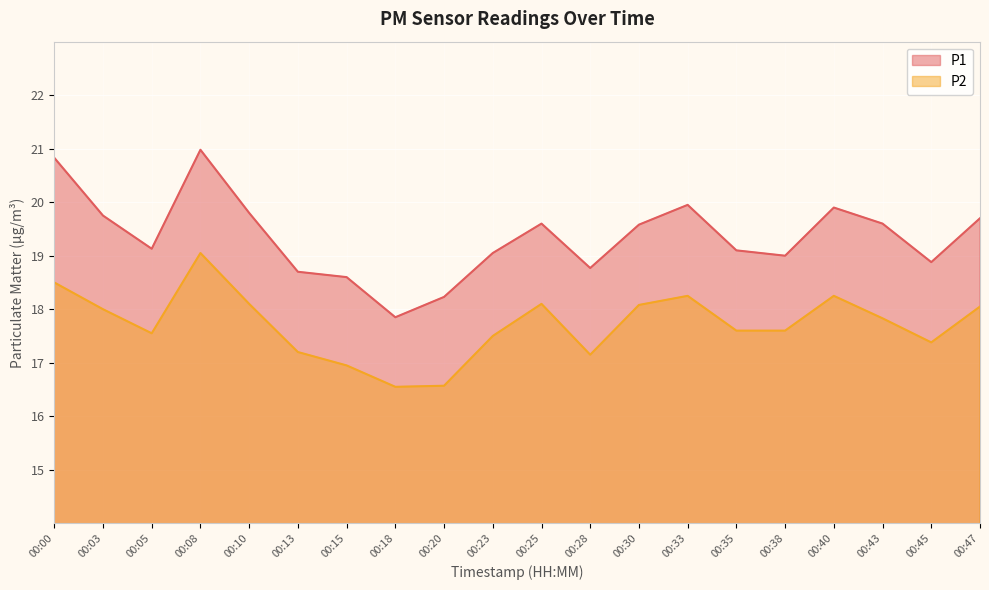

Reading right to left, extract all data points from this chart.

P1: 00:47=19.7	00:45=18.9	00:43=19.6	00:40=19.9	00:38=19.0	00:35=19.1	00:33=19.9	00:30=19.6	00:28=18.8	00:25=19.6	00:23=19.1	00:20=18.2	00:18=17.9	00:15=18.6	00:13=18.7	00:10=19.8	00:08=21.0	00:05=19.1	00:03=19.8	00:00=20.8
P2: 00:47=18.1	00:45=17.4	00:43=17.8	00:40=18.2	00:38=17.6	00:35=17.6	00:33=18.2	00:30=18.1	00:28=17.1	00:25=18.1	00:23=17.5	00:20=16.6	00:18=16.6	00:15=16.9	00:13=17.2	00:10=18.1	00:08=19.1	00:05=17.6	00:03=18.0	00:00=18.5